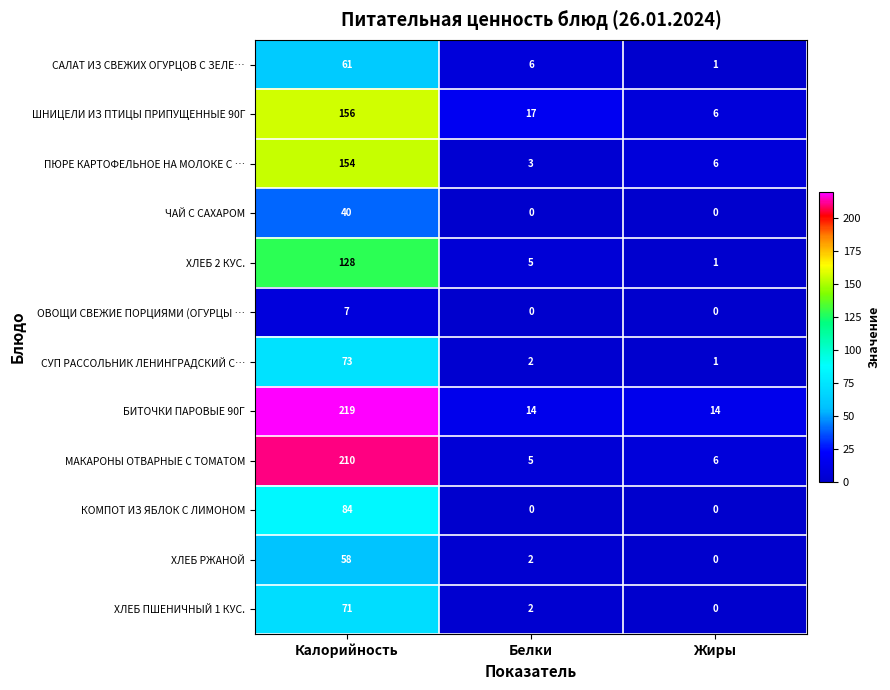

What is the difference between the maximum and minimum values in the САЛАТ ИЗ СВЕЖИХ ОГУРЦОВ С ЗЕЛЕ… series?

60